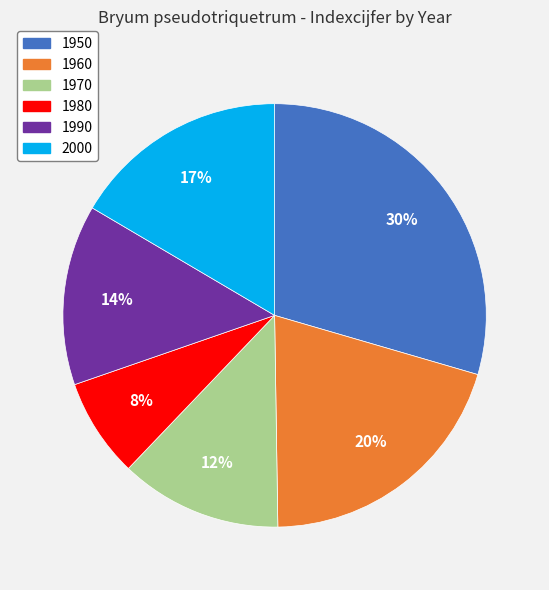

True or false: 1950 accounts for 44% of the total.

False